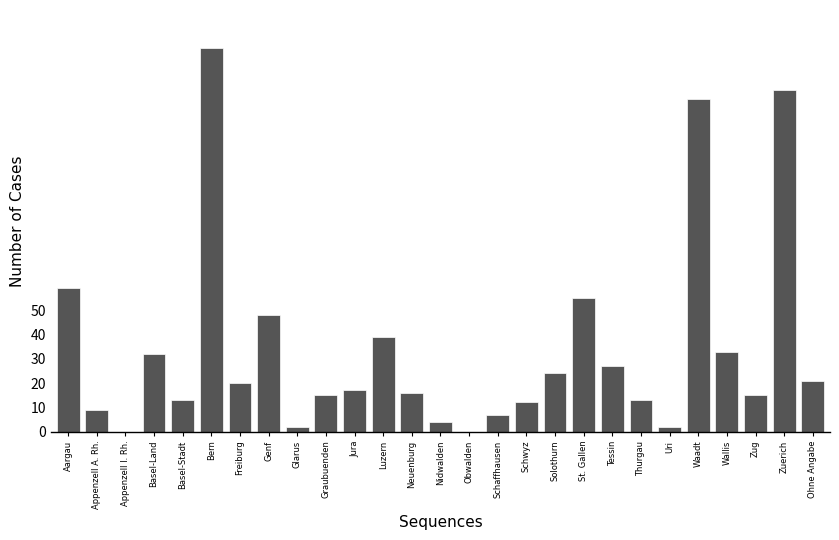

Reading left to right, list all the values displayed in this chart.

Aargau=59	Appenzell A. Rh.=9	Appenzell I. Rh.=0	Basel-Land=32	Basel-Stadt=13	Bern=158	Freiburg=20	Genf=48	Glarus=2	Graubuenden=15	Jura=17	Luzern=39	Neuenburg=16	Nidwalden=4	Obwalden=0	Schaffhausen=7	Schwyz=12	Solothurn=24	St. Gallen=55	Tessin=27	Thurgau=13	Uri=2	Waadt=137	Wallis=33	Zug=15	Zuerich=141	Ohne Angabe=21